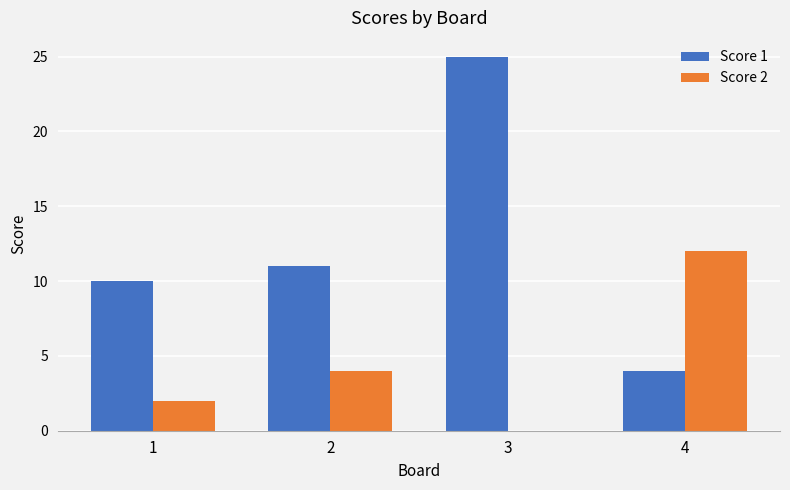

The value of Score 2 at 1 is 2. True or false?

True